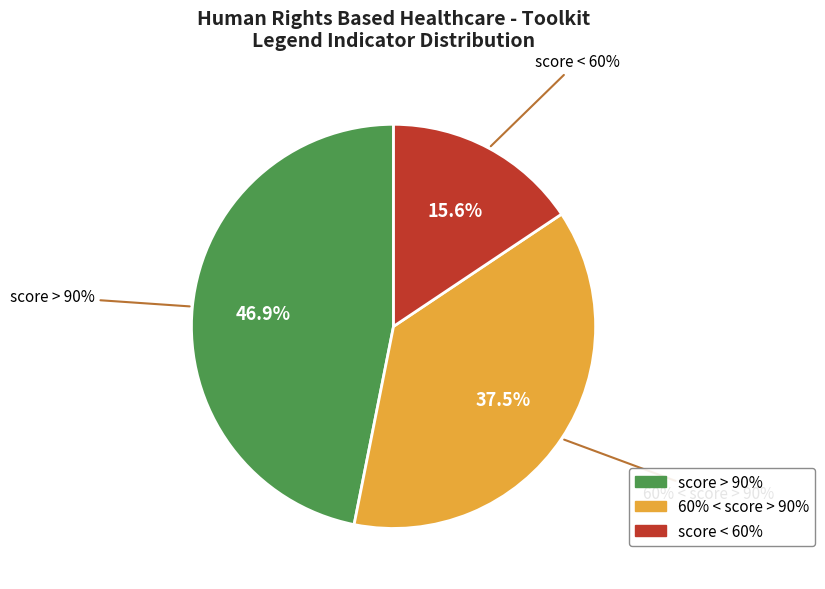

Count the number of slices in the pie.

3